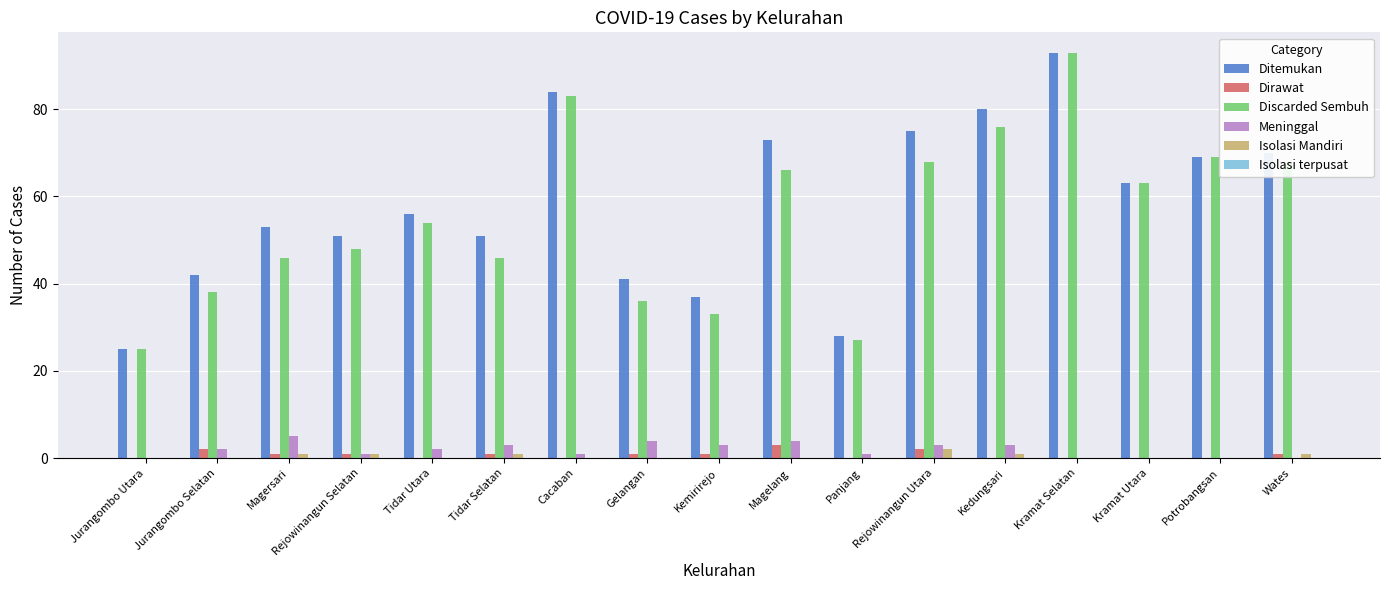

The Meninggal series shows 3 at Kemirirejo. True or false?

True